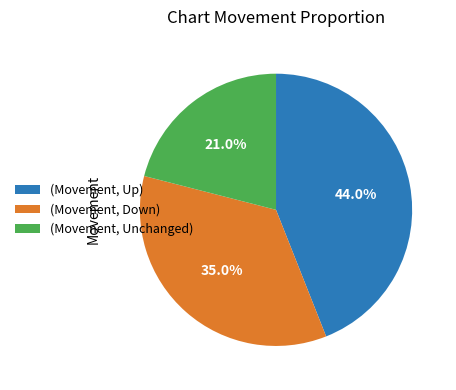

How many segments does this pie chart have?

3